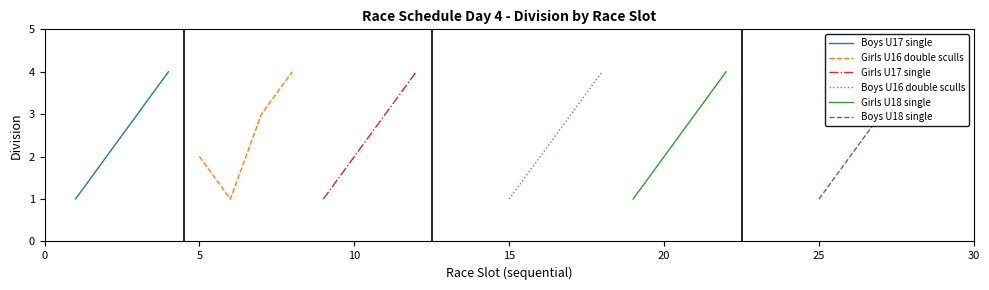

What is the maximum value for Boys U16 double sculls?

4